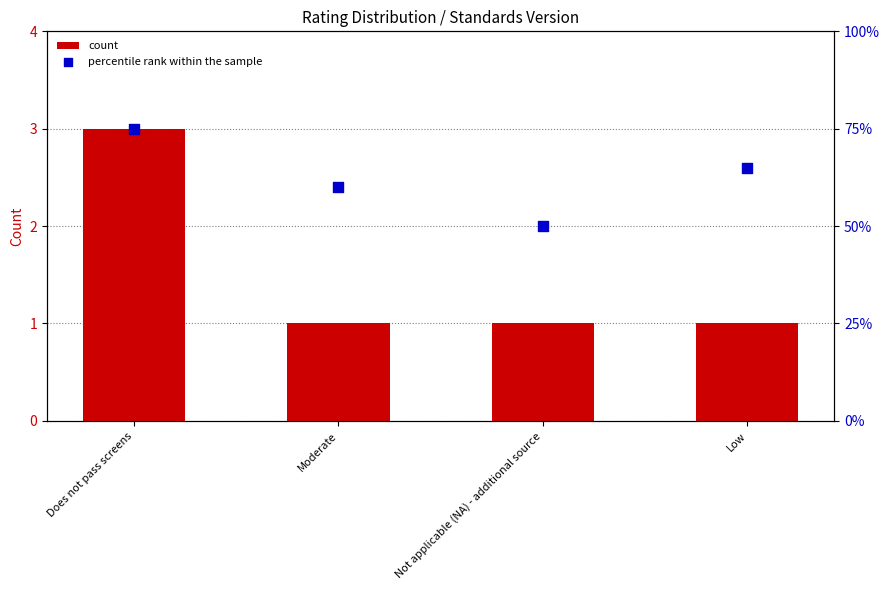

Which series contains the lowest Y value?

count